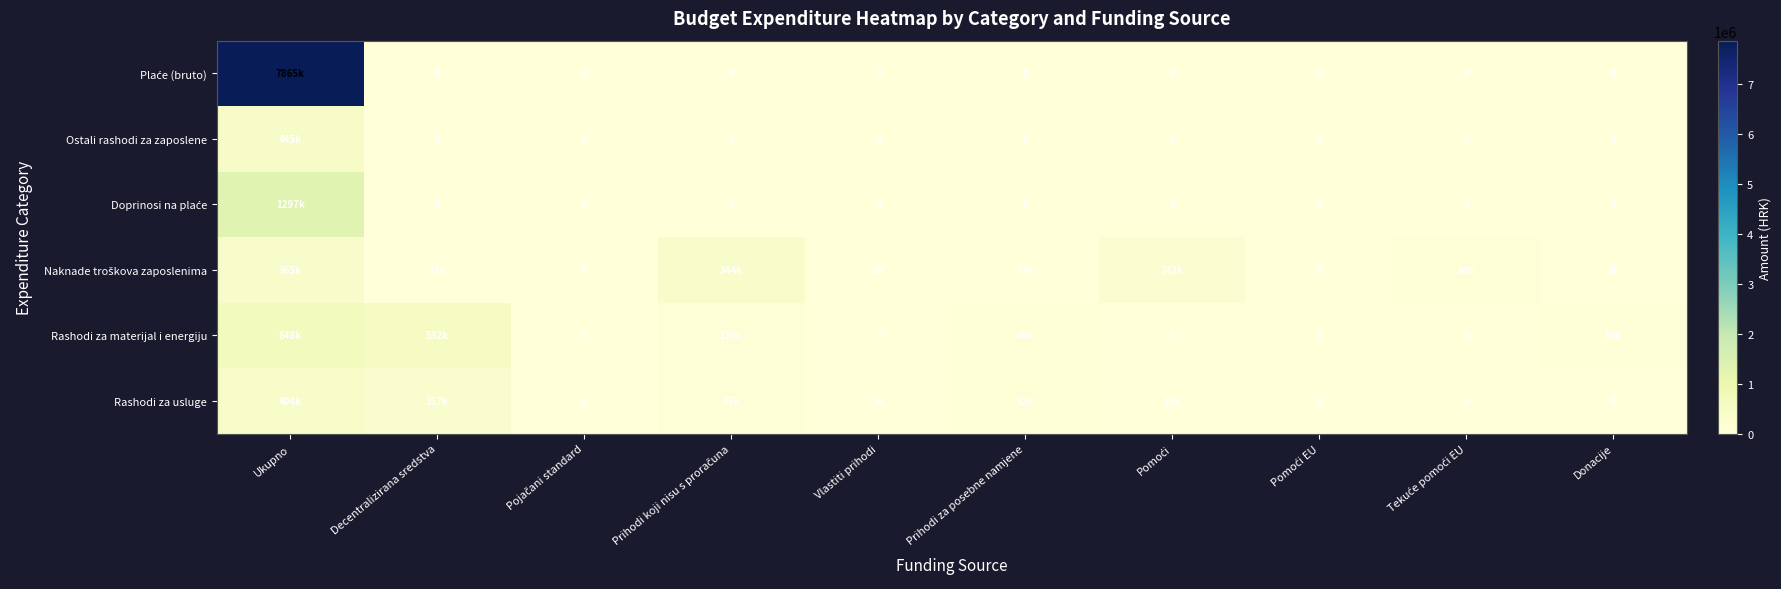

Between Pojačani standard and Donacije, which is larger?

Pojačani standard